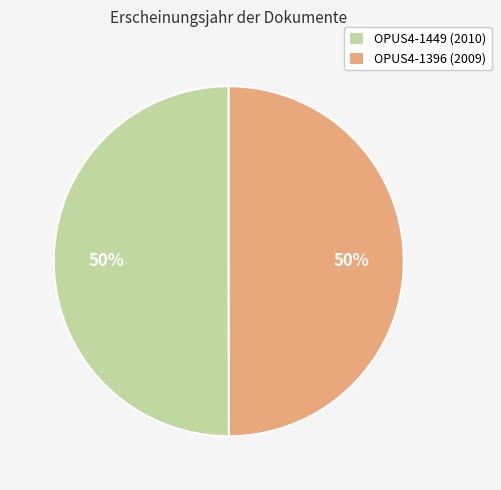

What percentage is the OPUS4-1396 (2009) slice, to the nearest percent?

50%